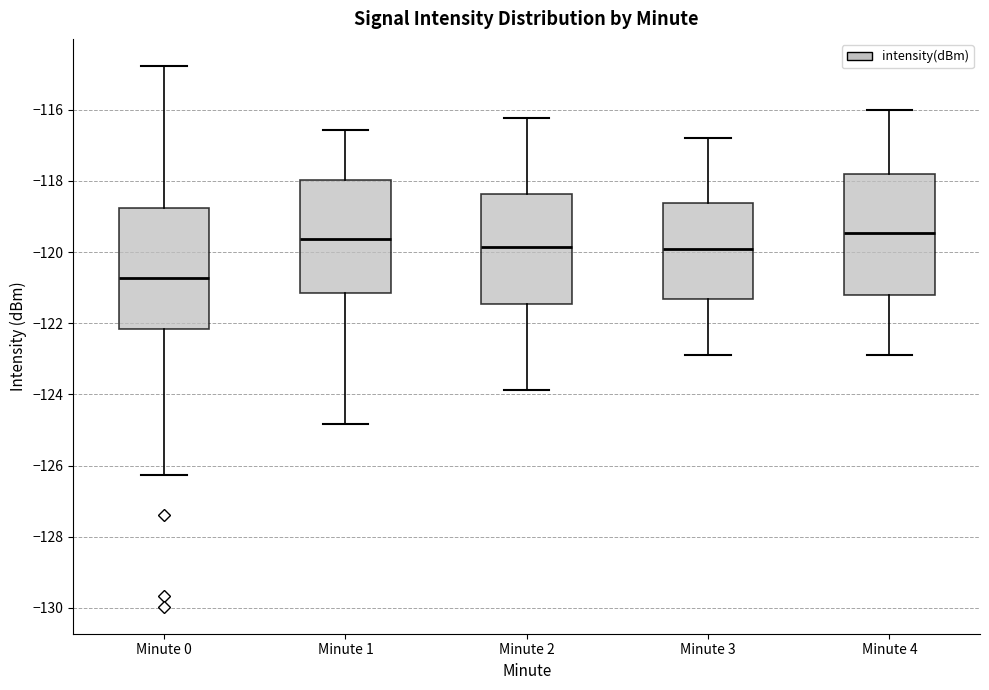

Reading left to right, transcribe this box plot: for each box, give where its median line is, the range the box spans, and where its two whiskers end, as read against the y-axis. The values are not printed on the chart, so give them approximately, as read against the axis.

Minute 0: median -120.8, box -122.2 to -118.8, whiskers -126.2 to -114.8
Minute 1: median -119.6, box -121.2 to -118.0, whiskers -124.8 to -116.6
Minute 2: median -119.8, box -121.4 to -118.4, whiskers -123.8 to -116.2
Minute 3: median -120.0, box -121.4 to -118.6, whiskers -123.0 to -116.8
Minute 4: median -119.4, box -121.2 to -117.8, whiskers -123.0 to -116.0